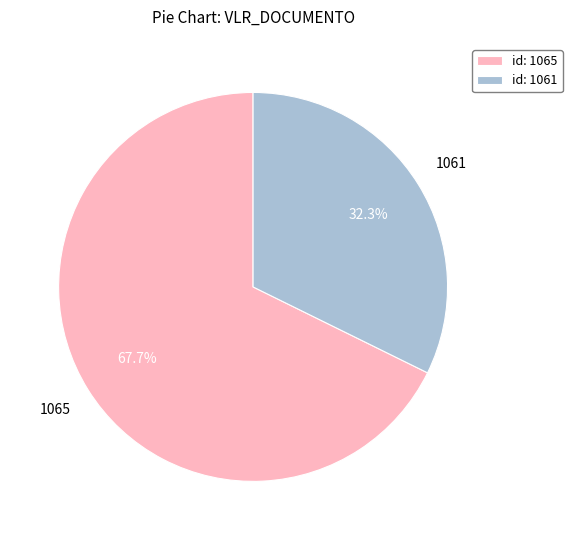

Rank the categories by value from lowest to highest.

id: 1061, id: 1065